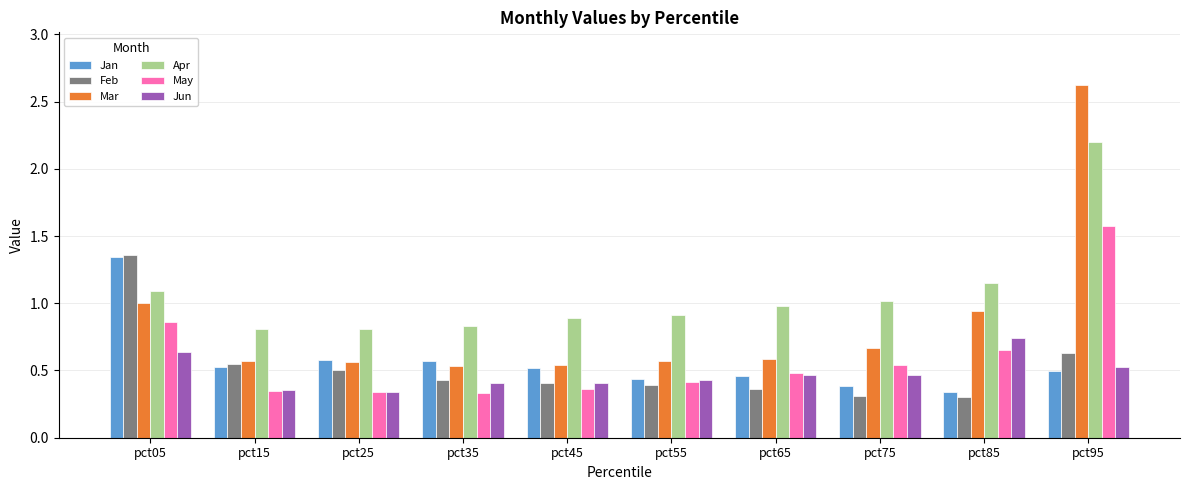

What is the value of the Apr bar at the 8th from the left?

1.0